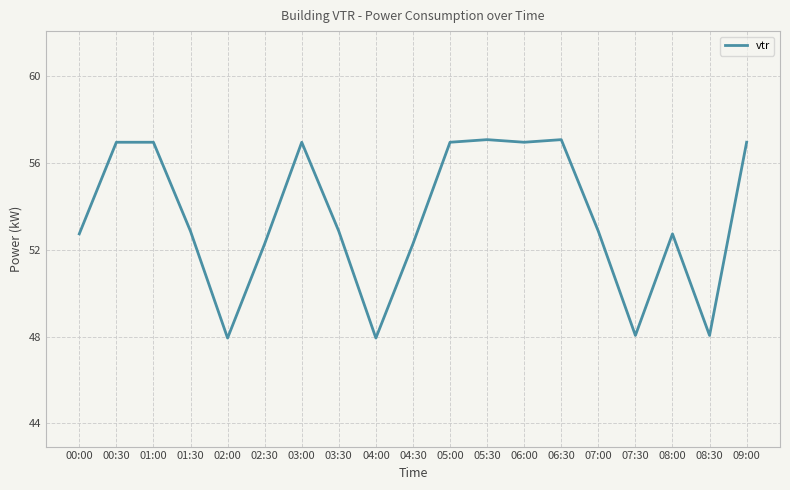

Where is the first local minimum?

02:00